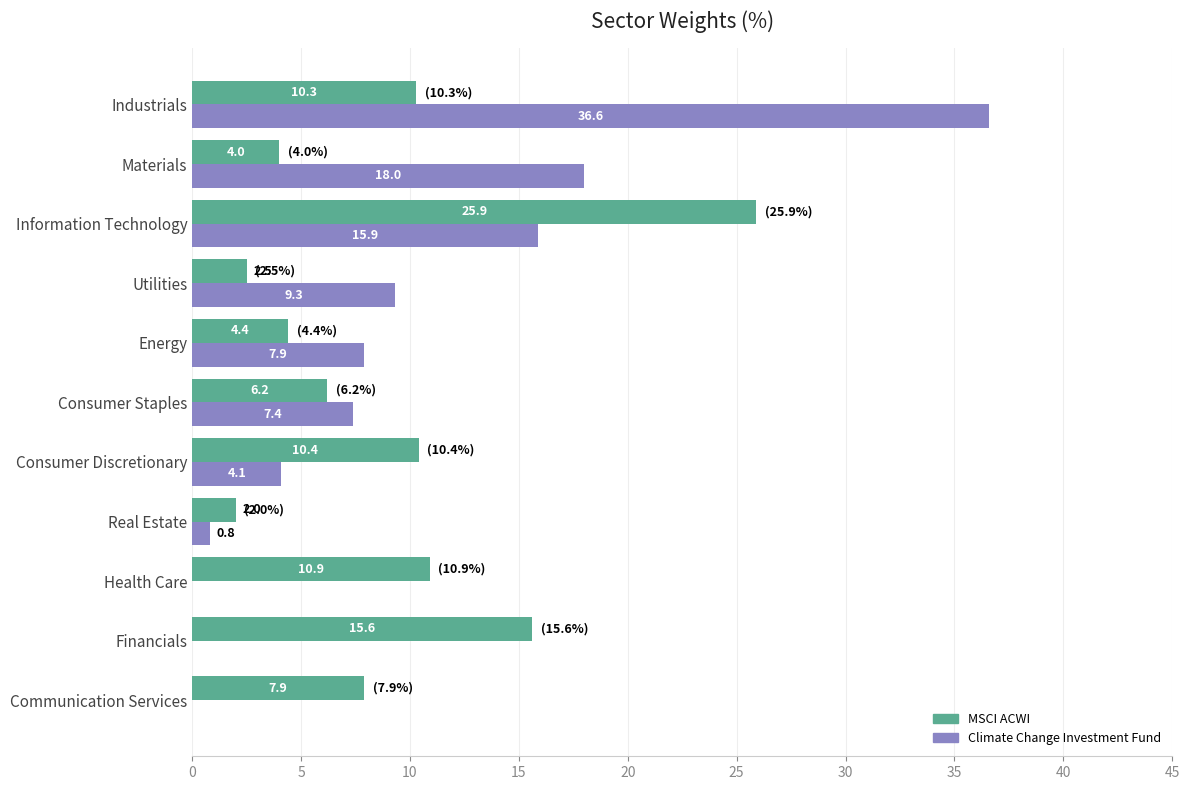

What is the highest value of the Climate Change Investment Fund series?

36.6